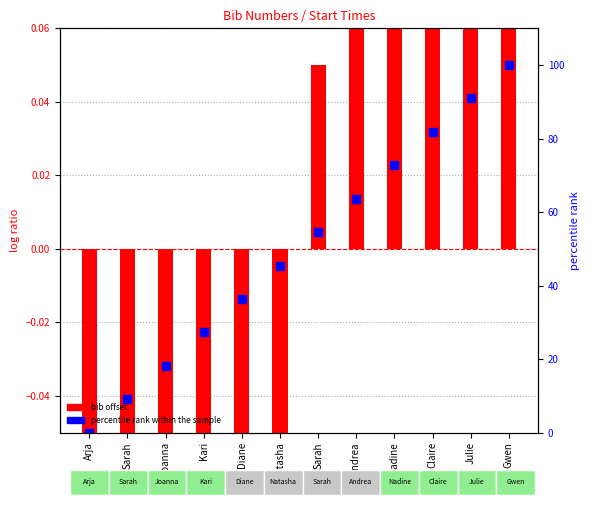

Between Joanna and Nadine, which is larger?

Nadine